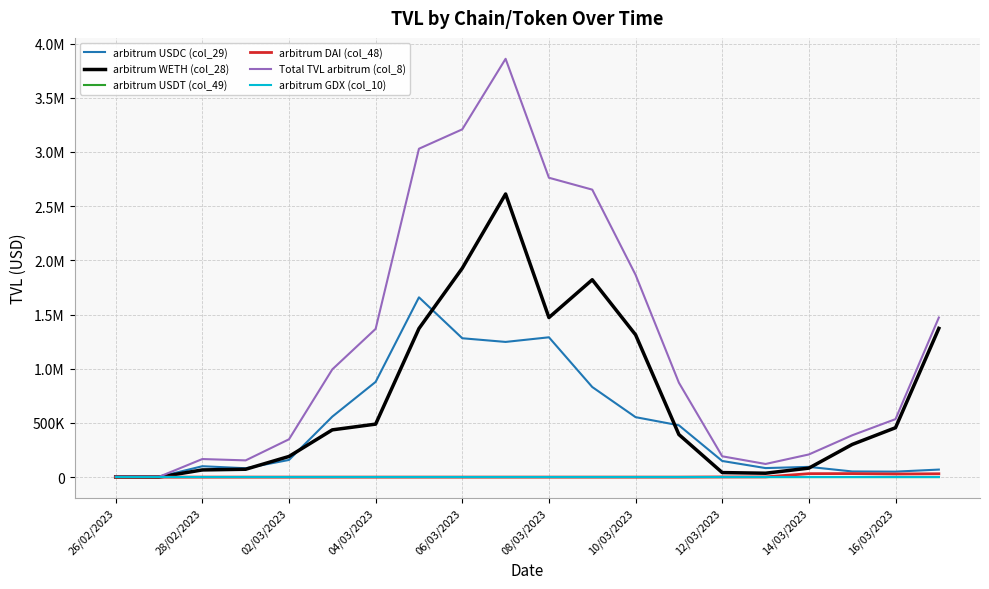

Reading right to left, what are all the values shown in this chart?

arbitrum USDC (col_29): 69394.3	50556.0	52164.6	94319.9	83246.8	148811.5	477983.6	553182.7	831332.4	1290028.6	1247348.8	1281208.7	1658885.1	878651.5	558027.4	158303.2	81777.4	100483.1	2573.5	2157.6
arbitrum WETH (col_28): 1372204.8	455760.4	301289.5	82805.2	35889.7	41700.7	392857.1	1313167.2	1821134.3	1472177.3	2612338.3	1927628.2	1370818.3	488919.1	435943.4	190601.3	72510.9	66182.1	196.9	1218.0
arbitrum USDT (col_49): 12.0	22.3	11.7	11.7	11.6	11.3	11.4	10.3	10.3	10.3	10.3	10.3	116.5	116.9	0.1	0.1	0.0	0.0	0.0	0.0
arbitrum DAI (col_48): 30726.3	28697.0	32330.7	31814.0	2055.0	1480.2	25.2	26.4	56.4	56.5	56.4	56.4	55.1	0.0	0.0	0.0	0.0	0.0	0.0	0.0
Total TVL arbitrum (col_8): 1472337.5	535035.6	385796.5	208950.8	121203.1	192003.7	870877.2	1866386.5	2652533.4	2762272.7	3859753.8	3208907.3	3029874.9	1367696.0	993984.9	348904.5	154288.2	166665.2	2770.4	3375.6
arbitrum GDX (col_10): 0.0	0.0	0.0	0.0	0.0	0.0	0.0	0.0	0.0	0.0	0.0	0.0	0.0	0.0	0.0	0.0	0.0	0.0	0.0	0.0